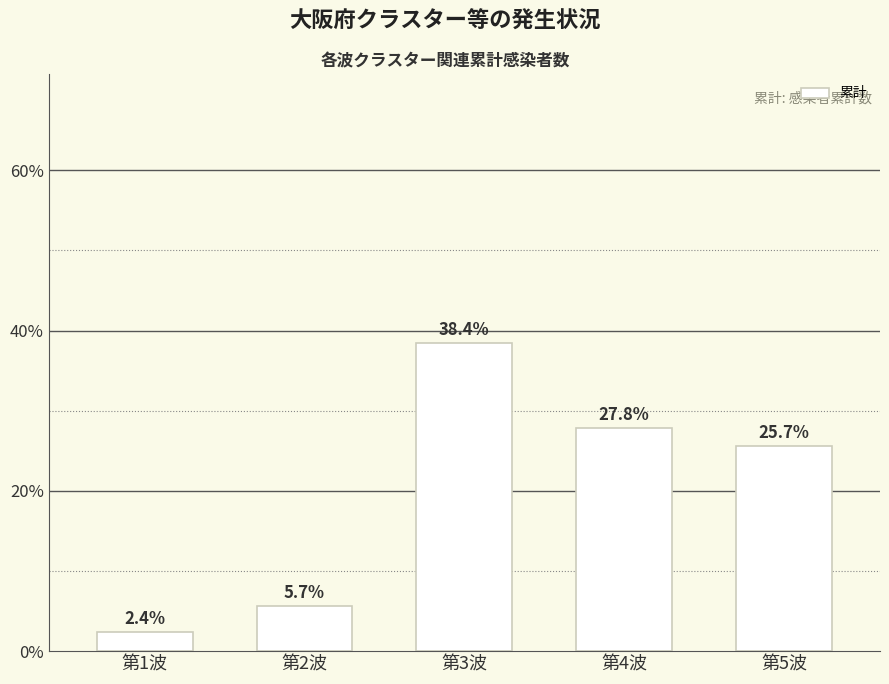

Reading left to right, list all the values displayed in this chart.

2.4	5.7	38.4	27.8	25.7